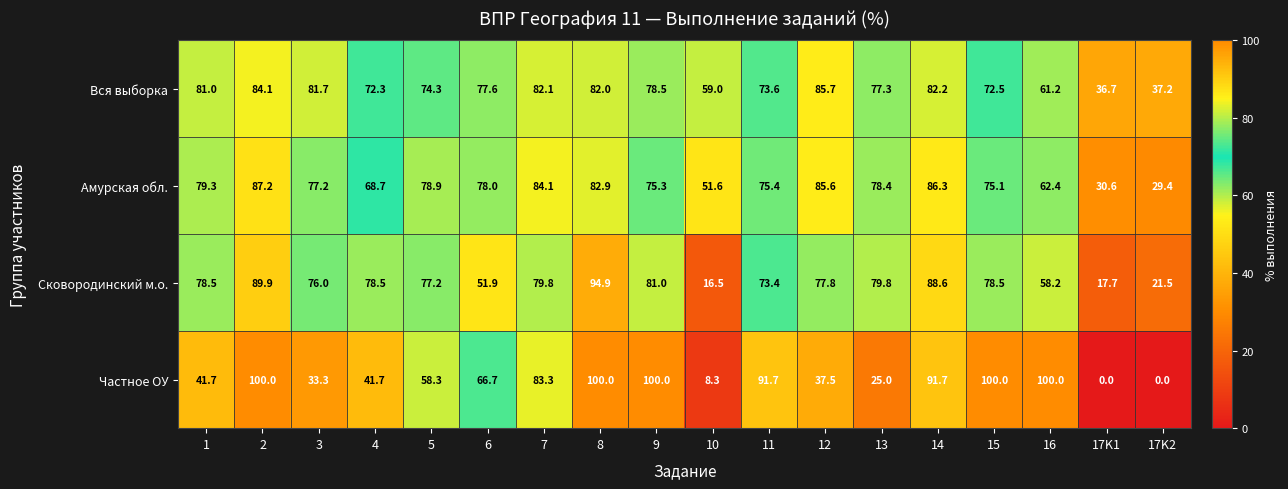

At which label is Амурская обл. closest to 58?

16